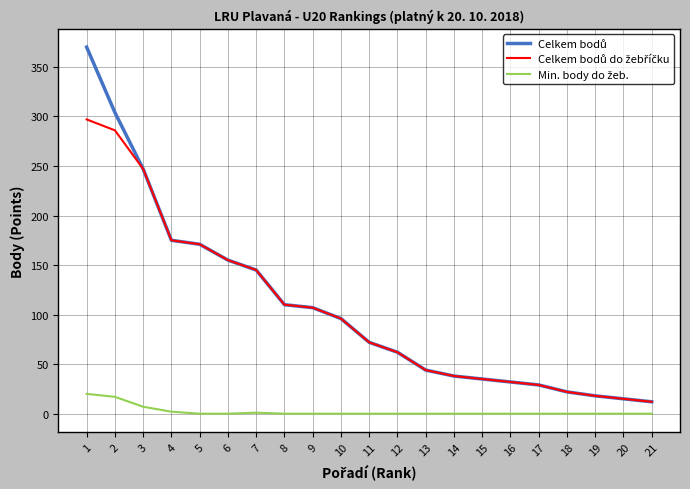

Does the chart display data point markers on the line(s)?

No